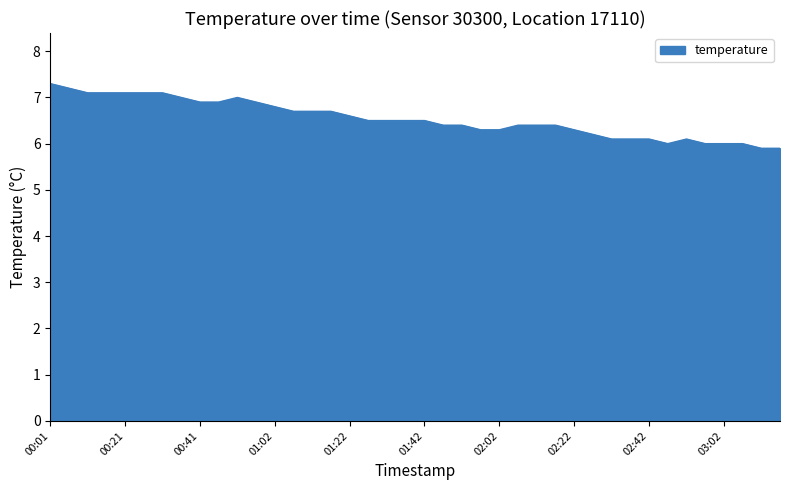

What is the difference between the maximum and minimum values?

1.4